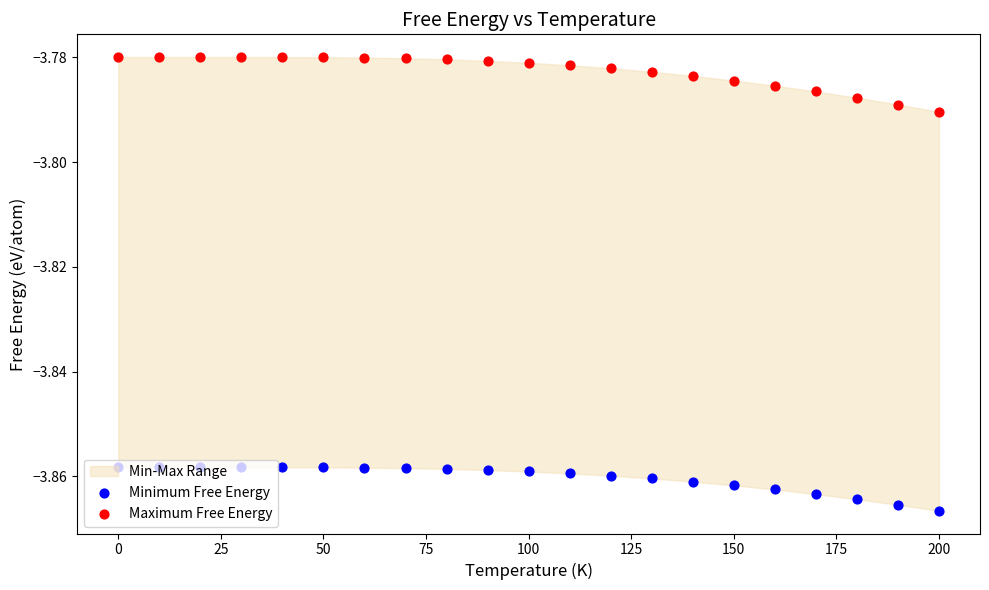

Which series contains the lowest Y value?

Minimum Free Energy